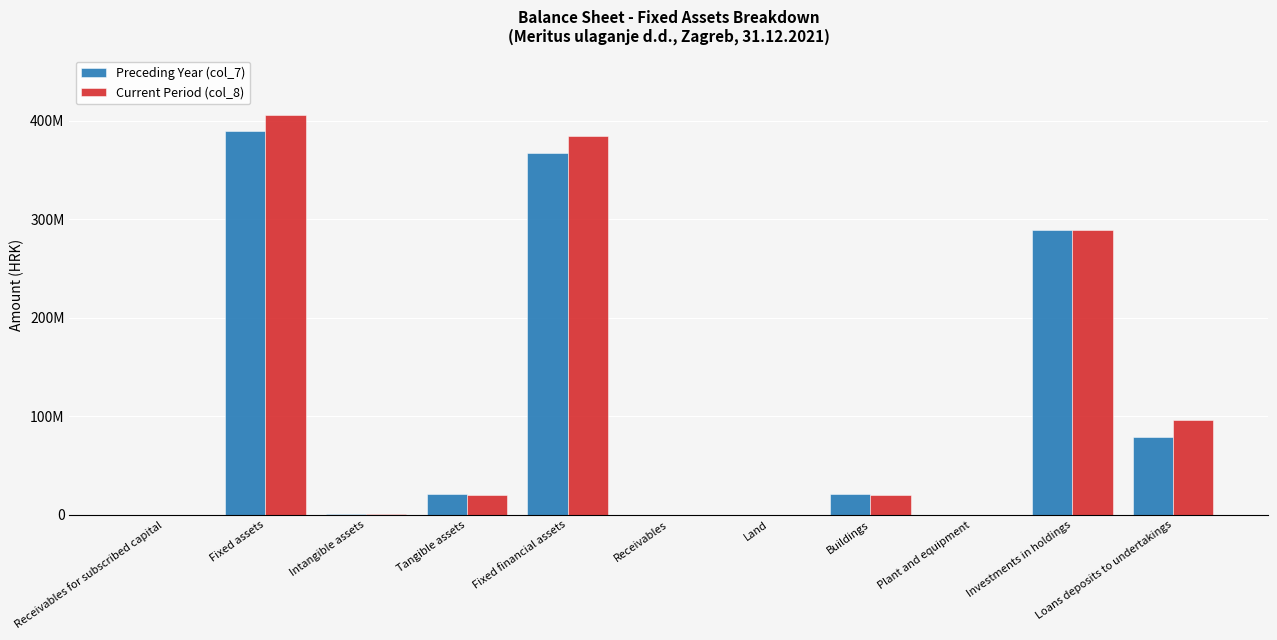

What value does the Current Period (col_8) series have at Intangible assets, to the nearest 50?

507900